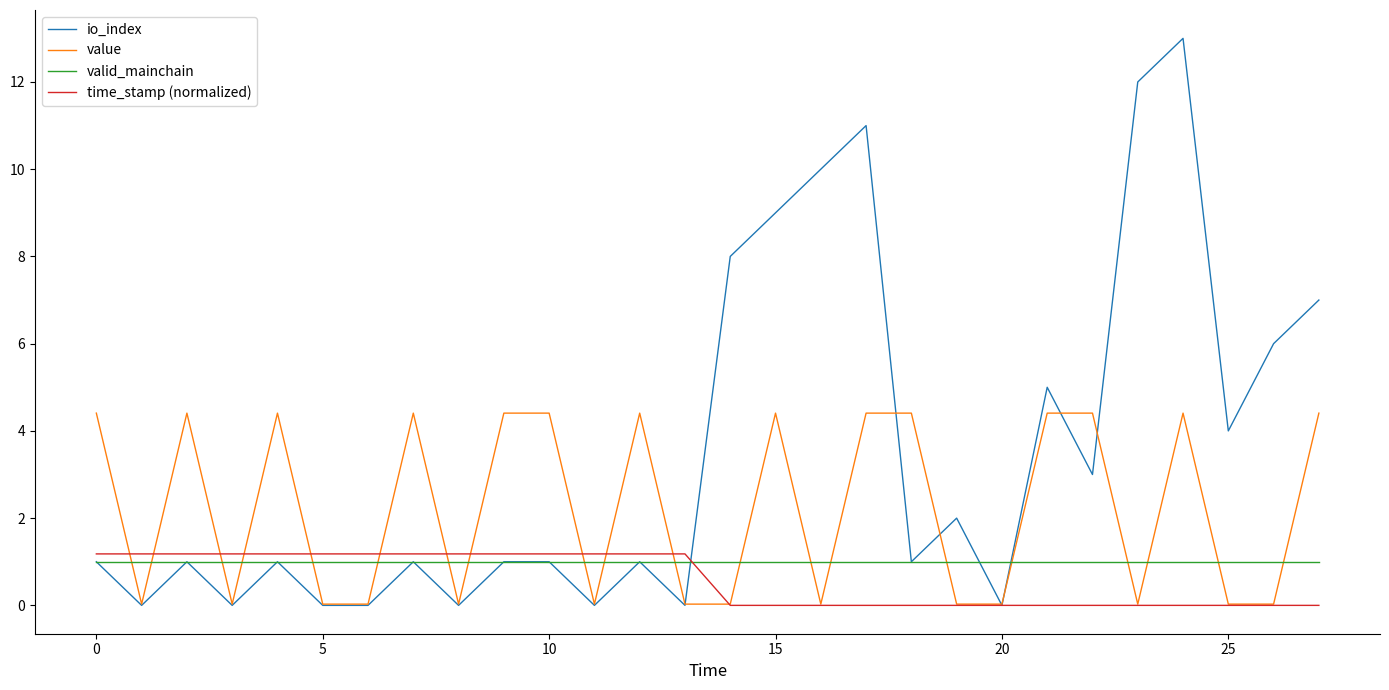

How many times do valid_mainchain and value cross each other?

20